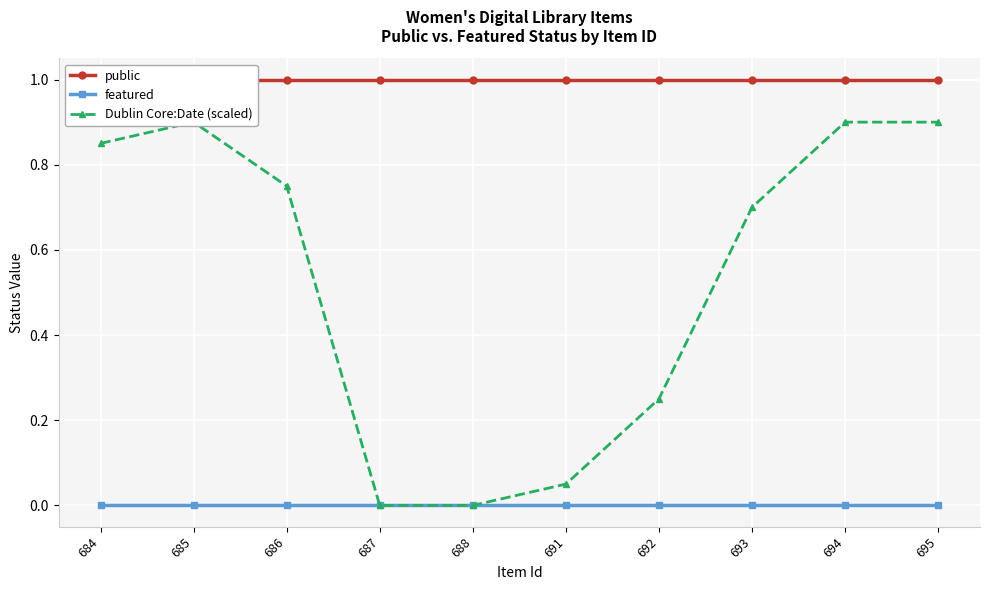

The public series shows 1.0 at 694. True or false?

True